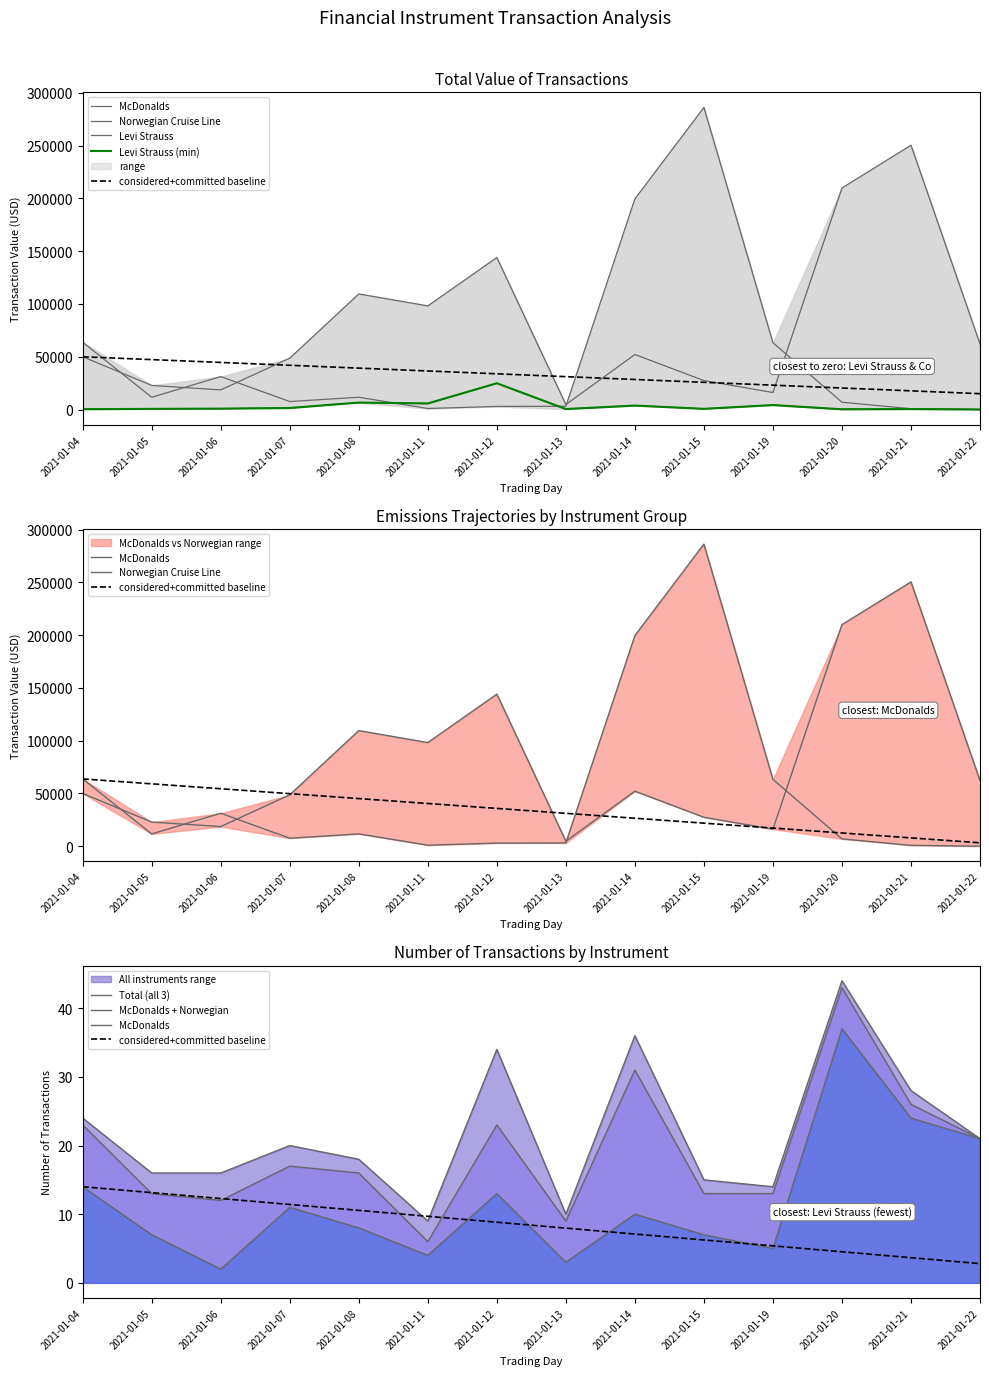

Where is the first local minimum for Norwegian_total_value?

2021-01-05